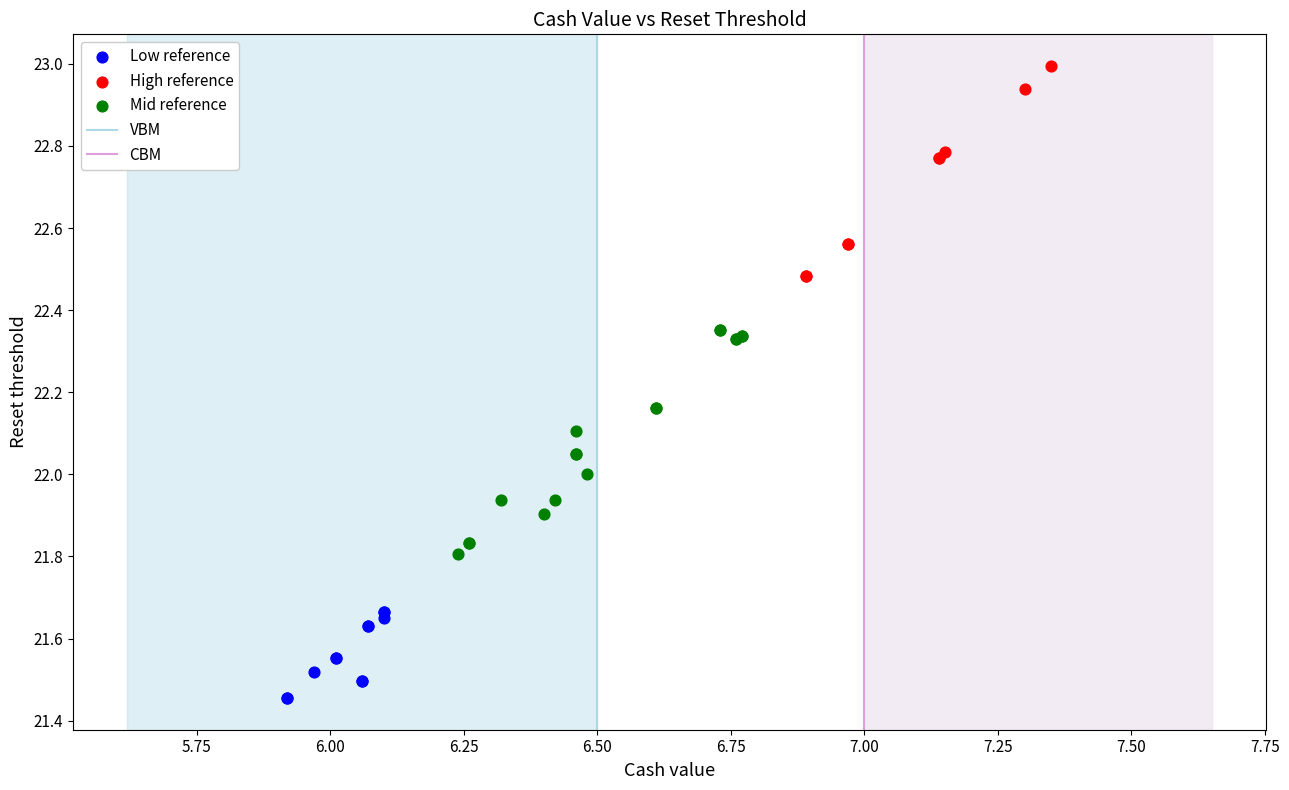

Which series contains the lowest Y value?

Low reference